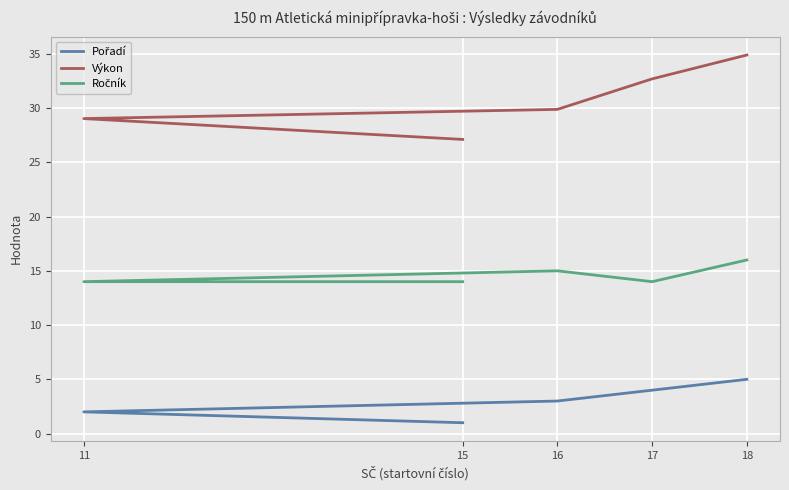

The Výkon series shows 29.9 at 16. True or false?

True